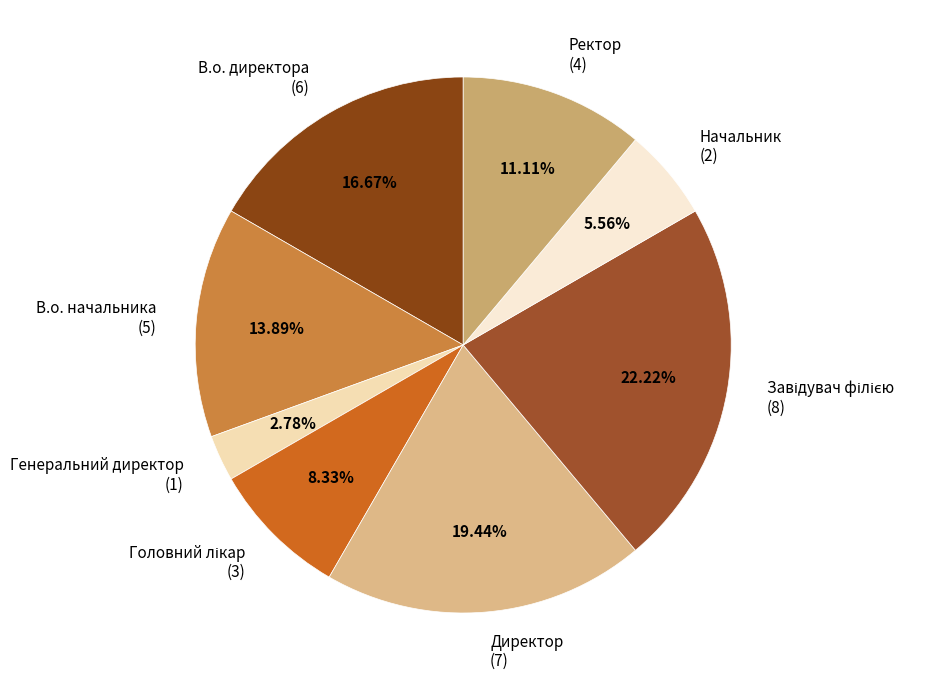

What percentage is the Начальник slice, to the nearest percent?

6%